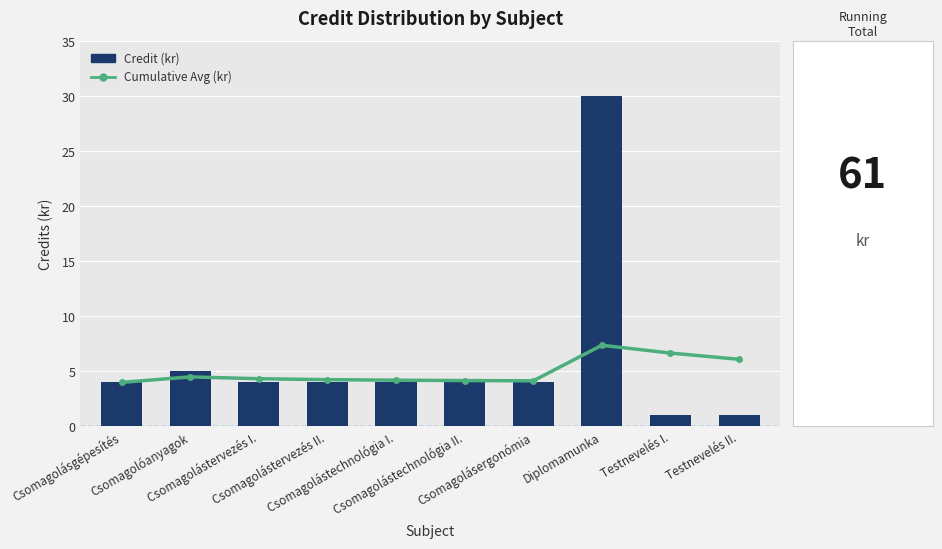

Rank the series by their average value, from lowest to highest.

Cumulative Avg (kr), Credit (kr)